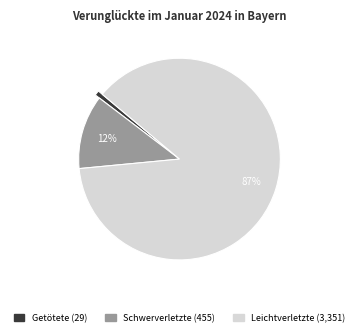

Does any single category account for the majority?

Yes